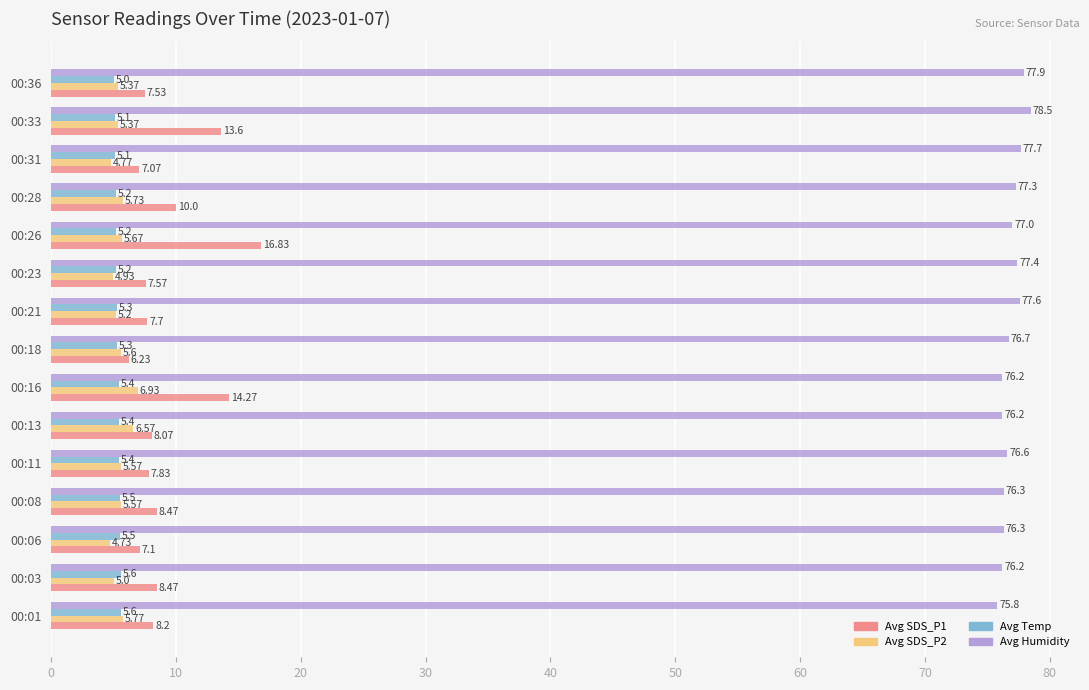

Which series has the largest range (max minus min)?

Avg SDS_P1